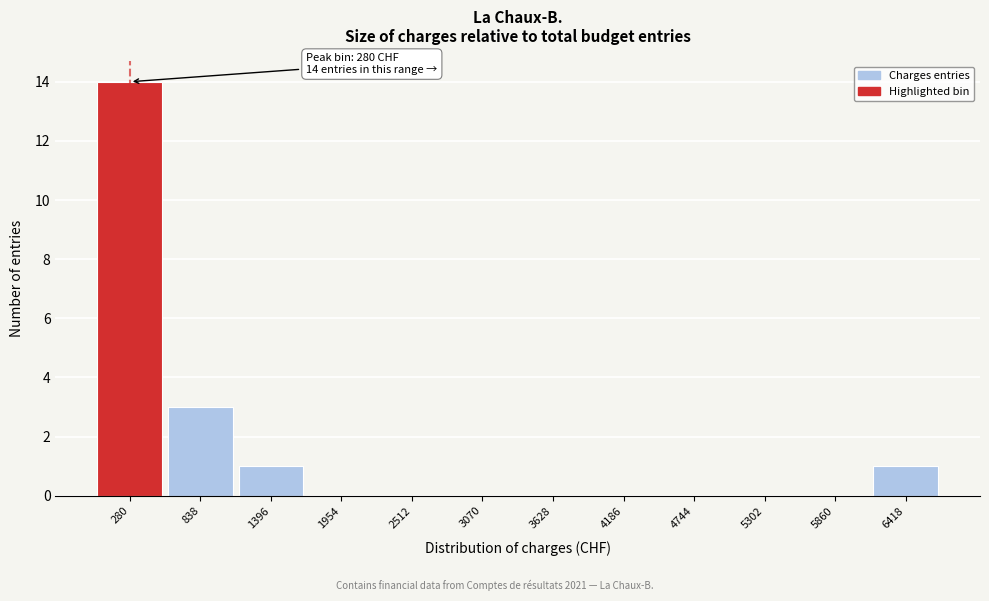

Which range on the x-axis has the tallest bar?

0 to 600